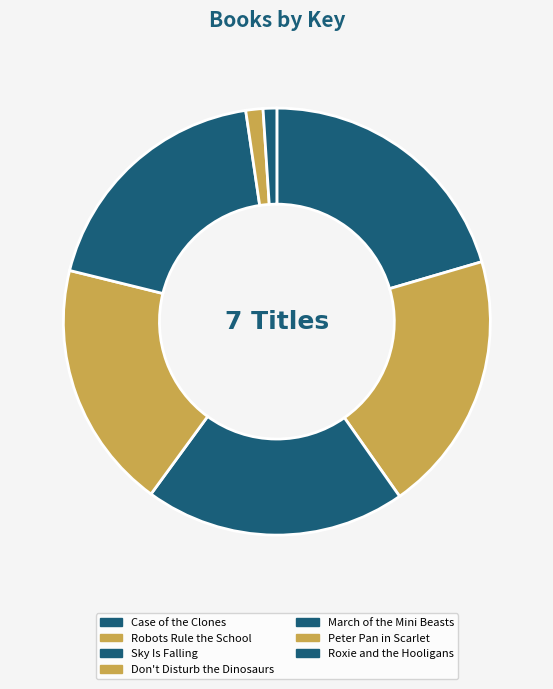

To the nearest percent, what is the difference between the Don't Disturb the Dinosaurs and Case of the Clones slice percentages?

2%